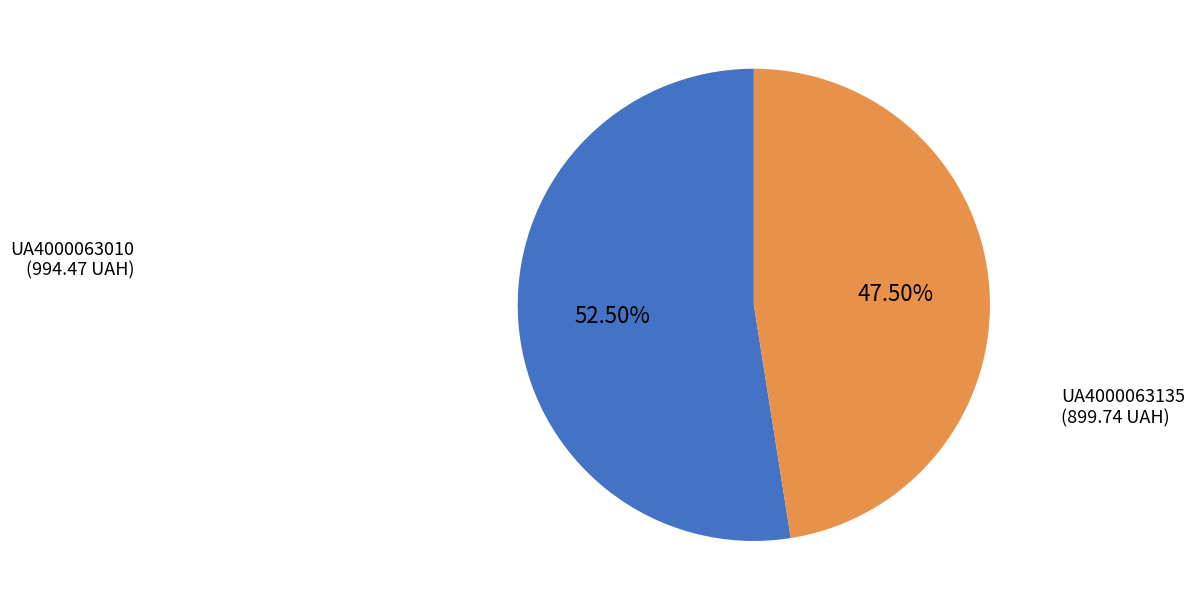

Is the sum of UA4000063135 and UA4000063010 greater than half?

Yes